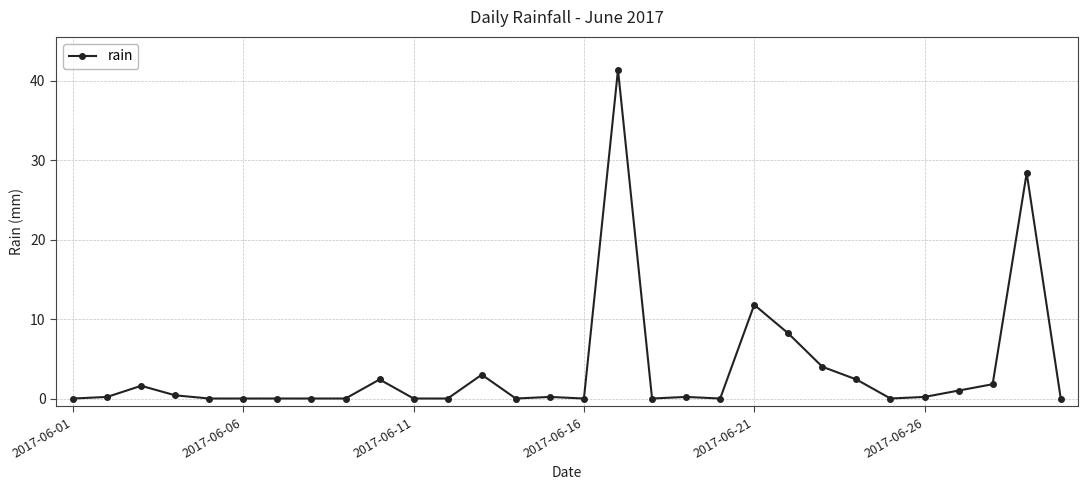

True or false: the data has more than 2 interior local peaks.

True